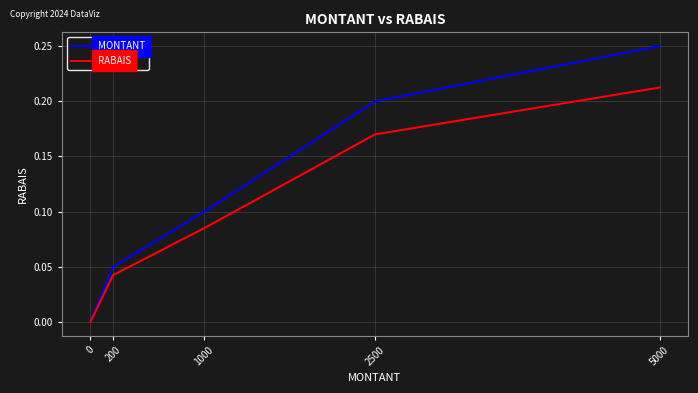

What are all the series names shown in the legend?

MONTANT, RABAIS